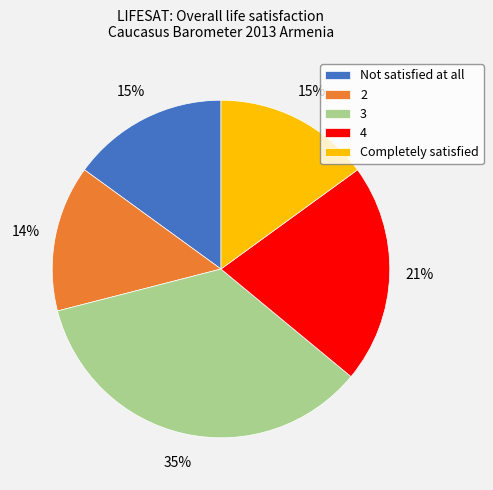

The 3 slice represents 35% of the pie. True or false?

True